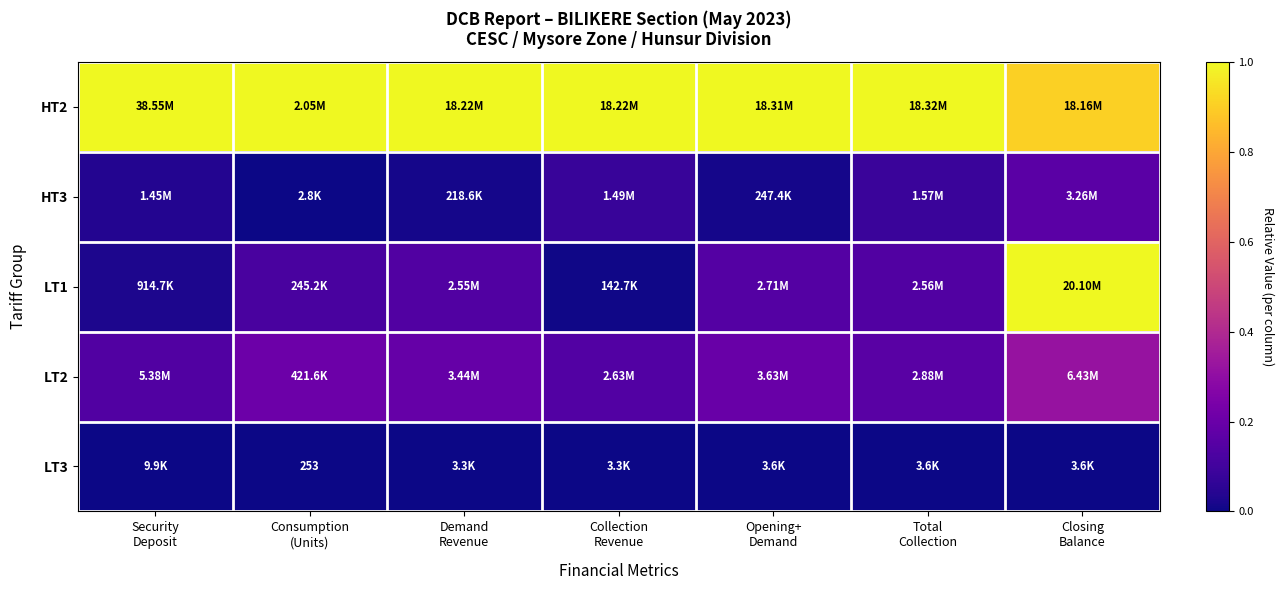

How many categories are shown in the chart?

7